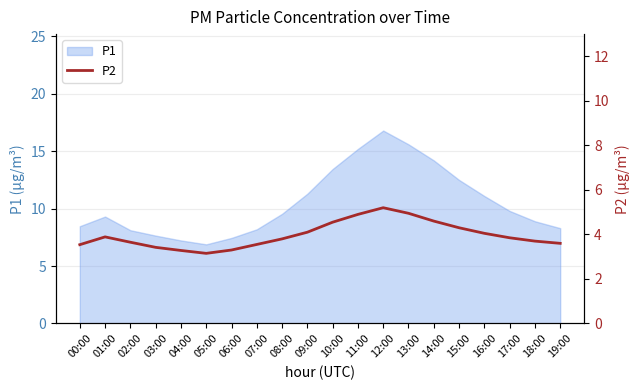

Reading left to right, what are all the values shown in this chart?

3.5	3.9	3.6	3.4	3.3	3.1	3.3	3.5	3.8	4.1	4.5	4.9	5.2	5.0	4.6	4.3	4.0	3.9	3.7	3.6